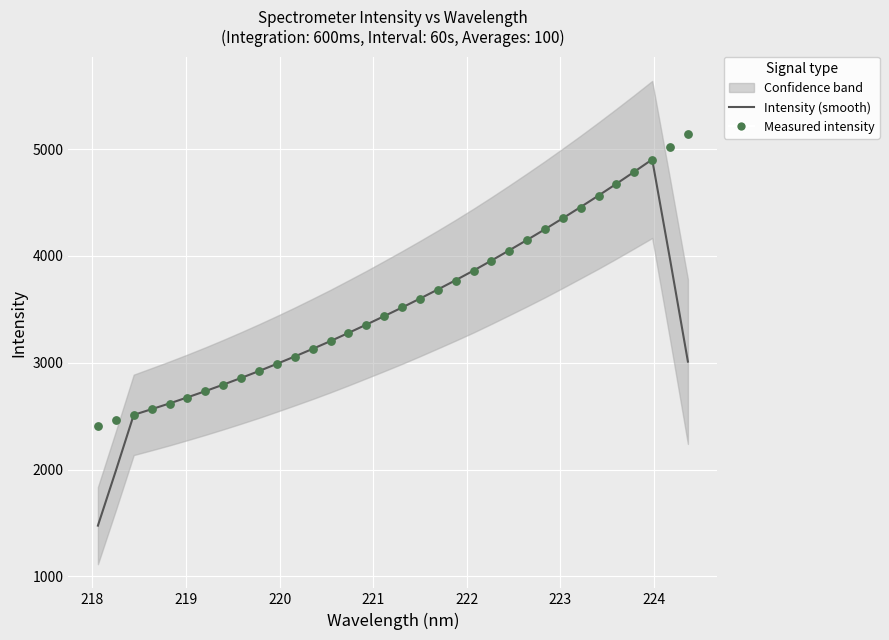

Which series contains the highest Y value?

Measured intensity